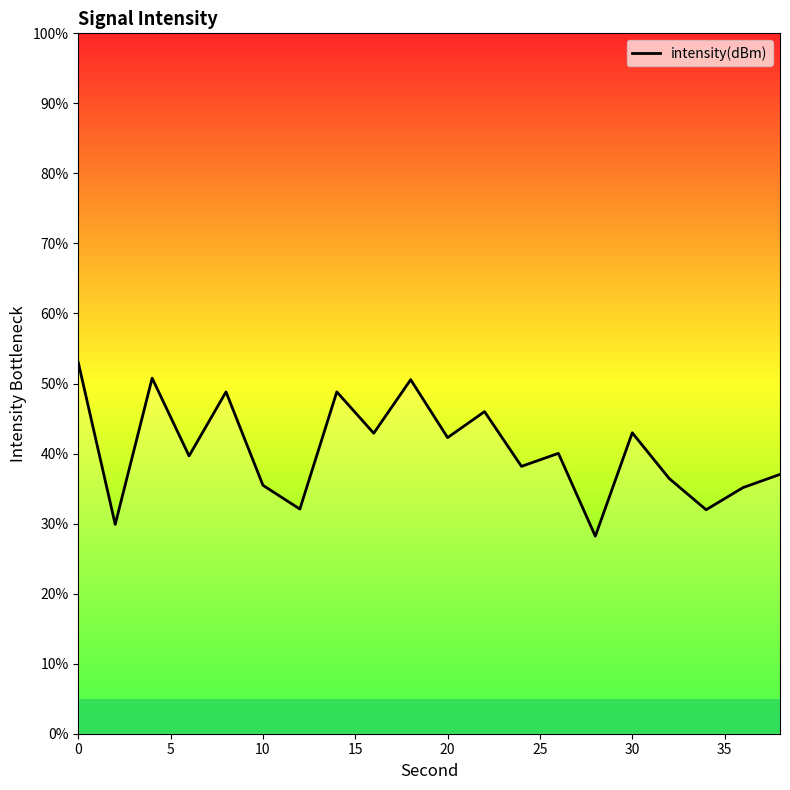

Count the number of values greater than 40.

10